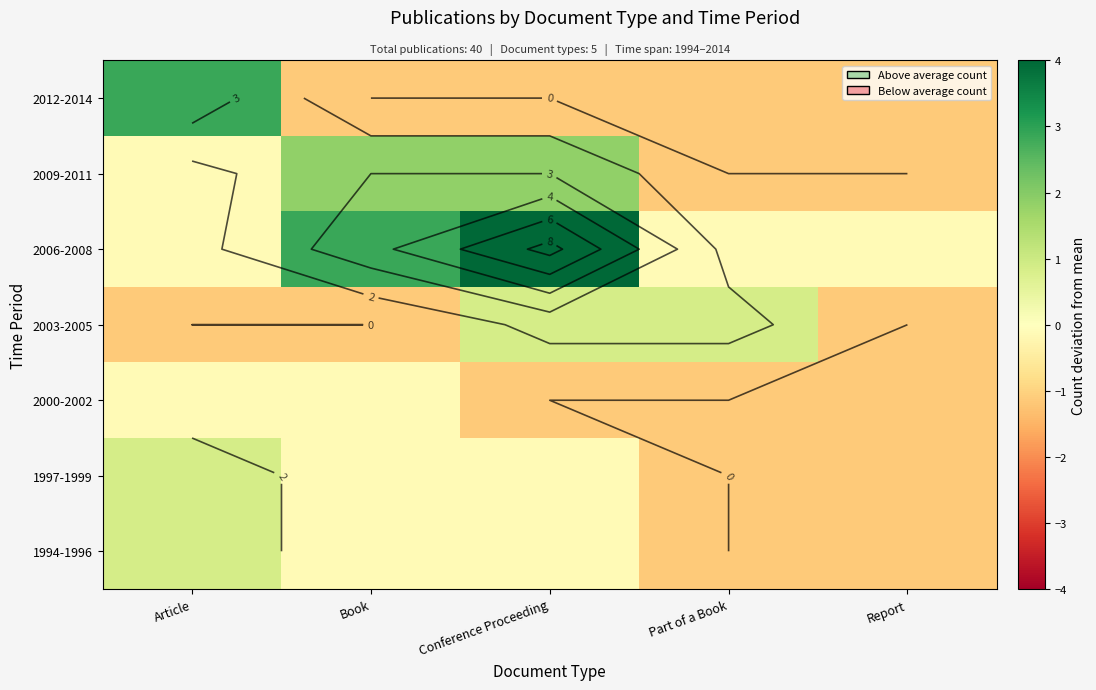

How many values in 2006-2008 are below zero?

3